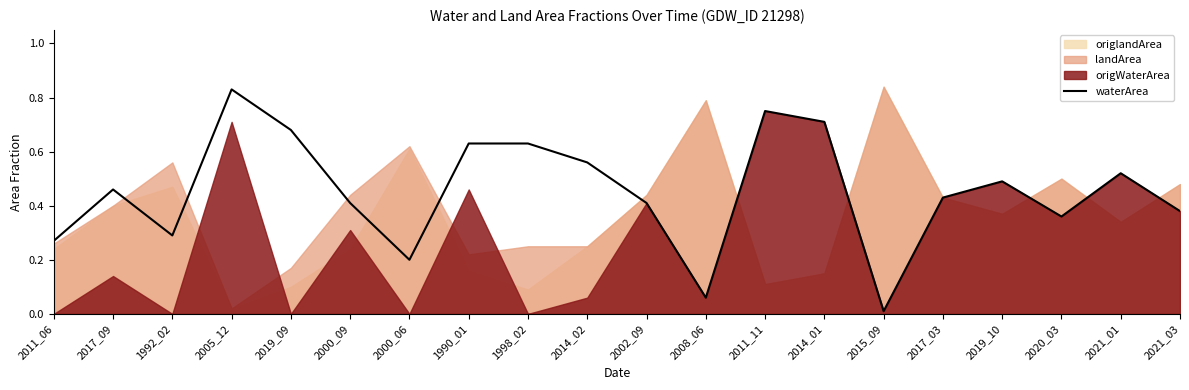

What is the label of the 20th point from the right?

2011_06